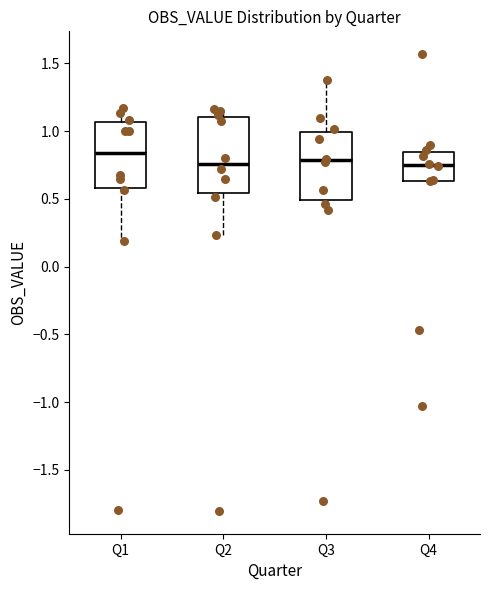

Where does the upper whisker of the box for Q1 end on the y-axis? The values are not printed on the chart, so give them approximately, as read against the axis.

1.15